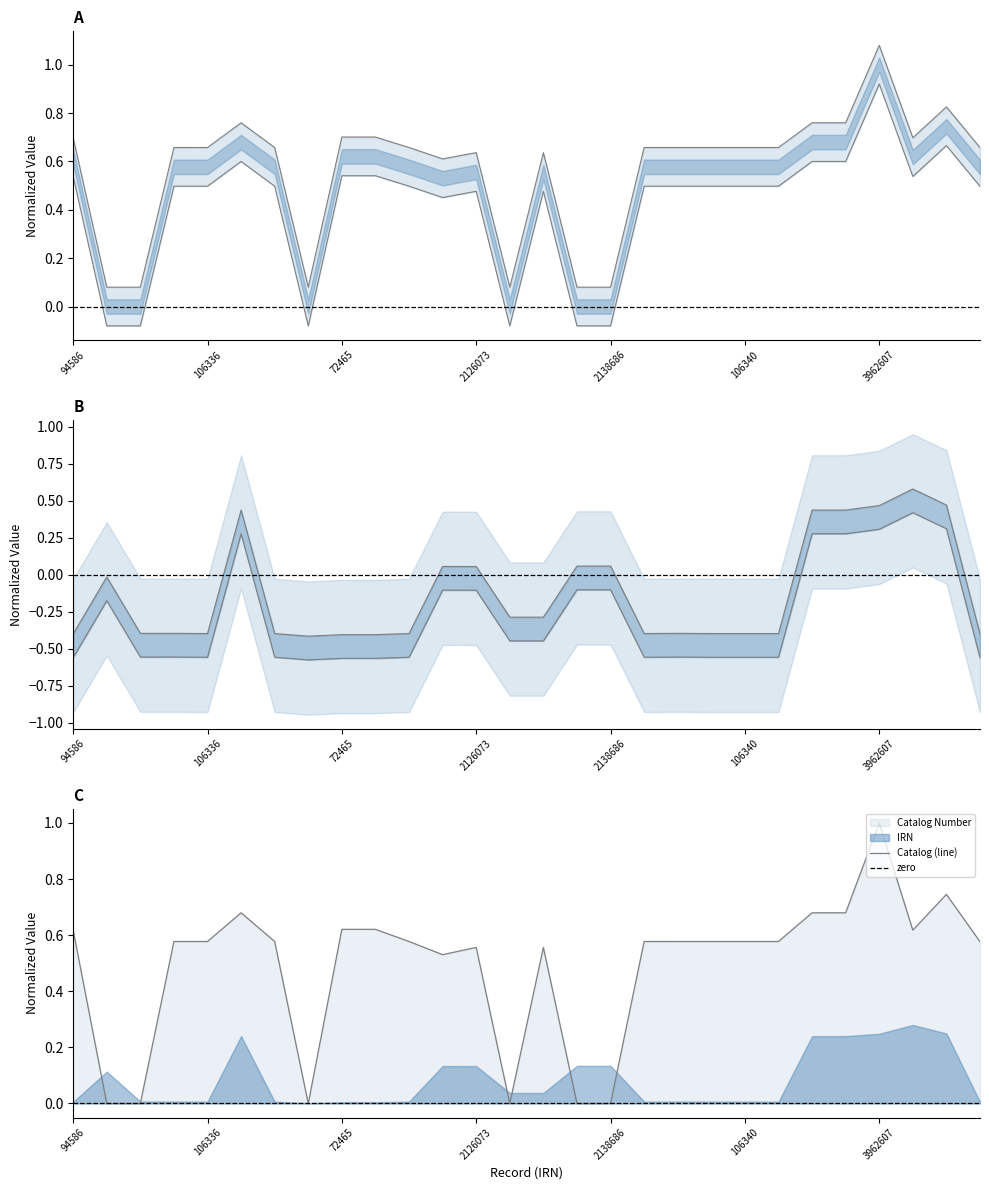

How many values in the Catalog Number series exceed 0?

22